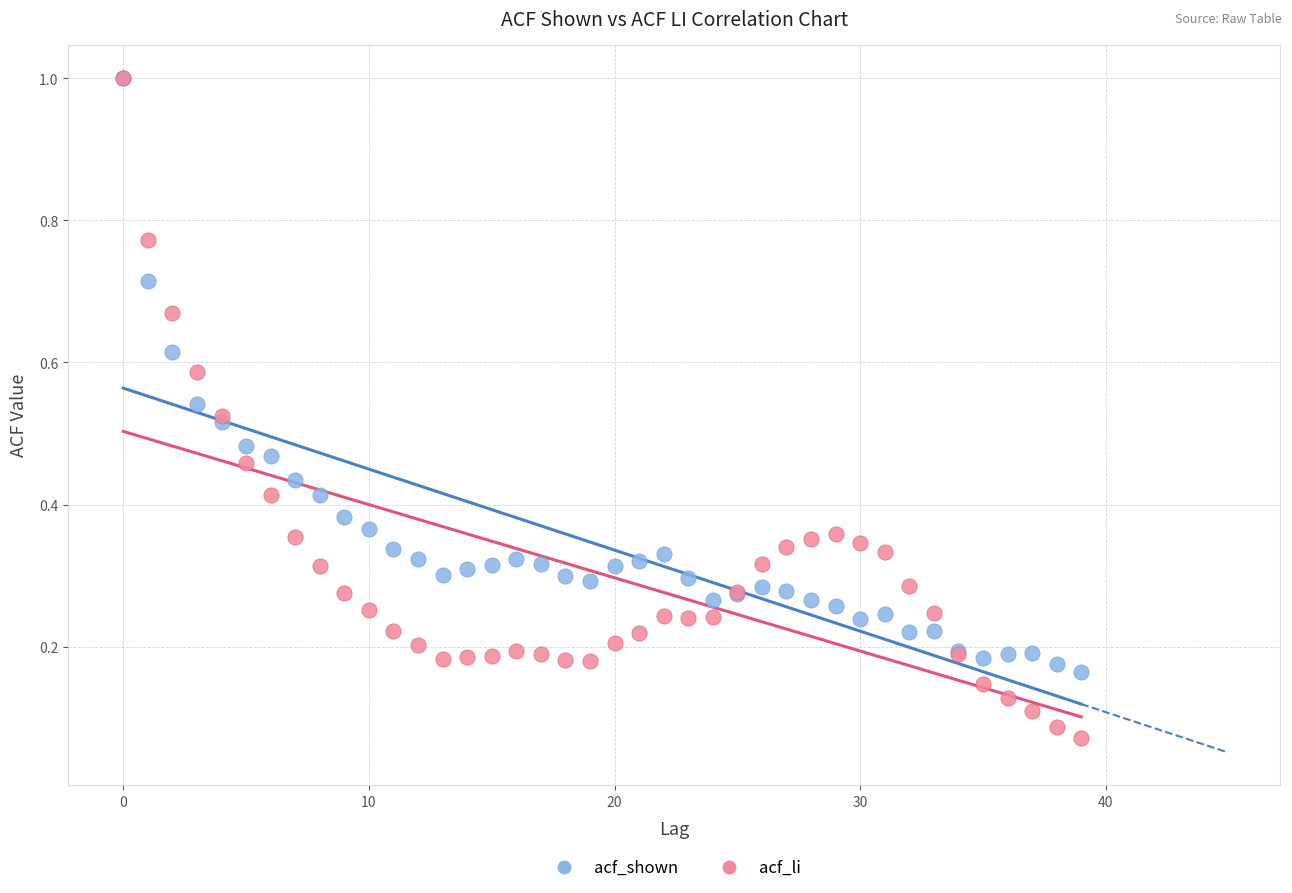

What are all the series names shown in the legend?

acf_shown, acf_li